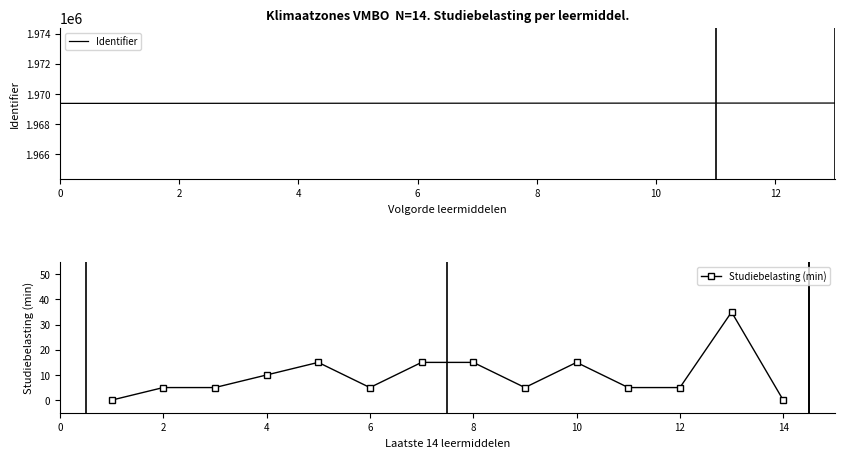

Reading right to left, transcribe all the data shown in this chart.

Identifier: 1969396	1969394	1969393	1969391	1969389	1969388	1969386	1969384	1969383	1969381	1969379	1969377	1969375	1969374
Studiebelasting (min): 0	35	5	5	15	5	15	15	5	15	10	5	5	0